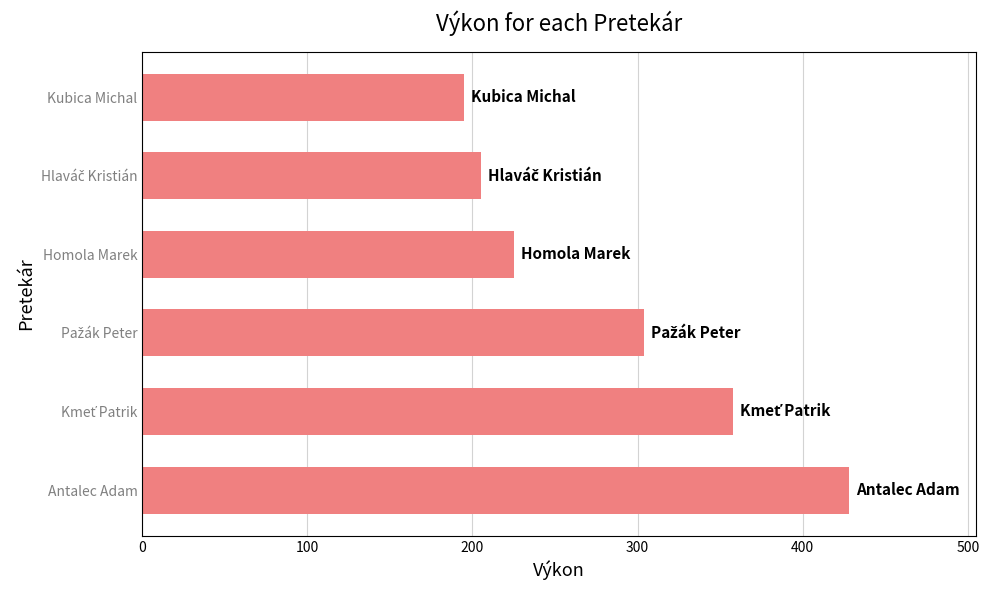

The chart shows a value of 562 at Antalec Adam. True or false?

False